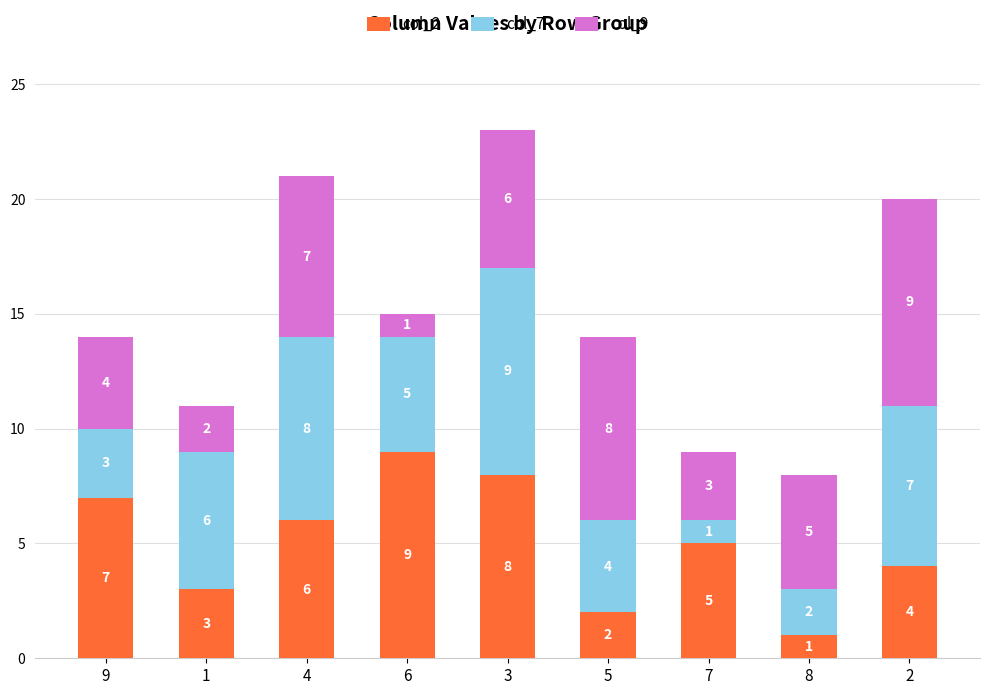

The value of col_2 at 2 is 1. True or false?

False